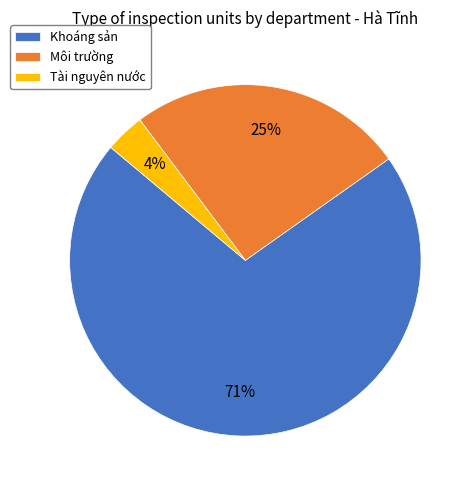

What is the largest slice in the pie chart?

Khoáng sản